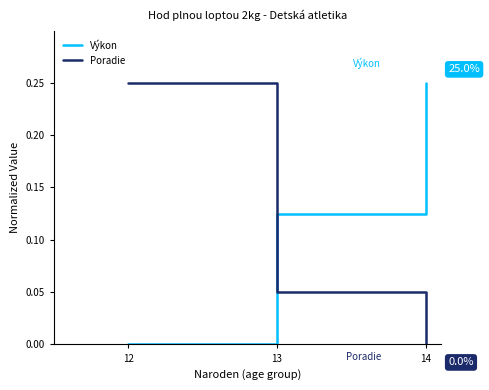

Is it true that Poradie equals 0.0 at 13?

True